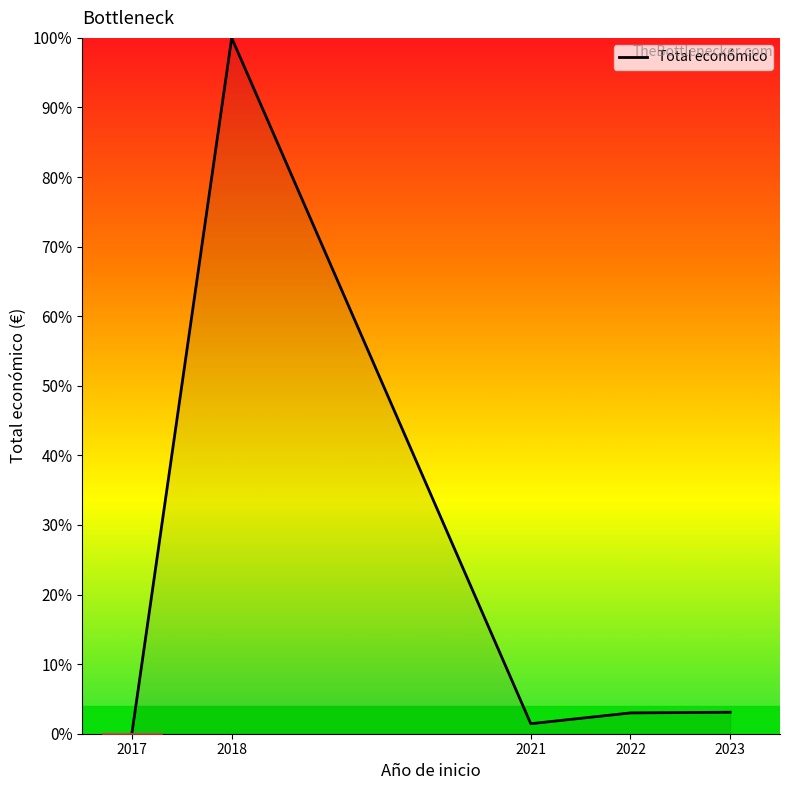

Read the value at 2018.

100.0